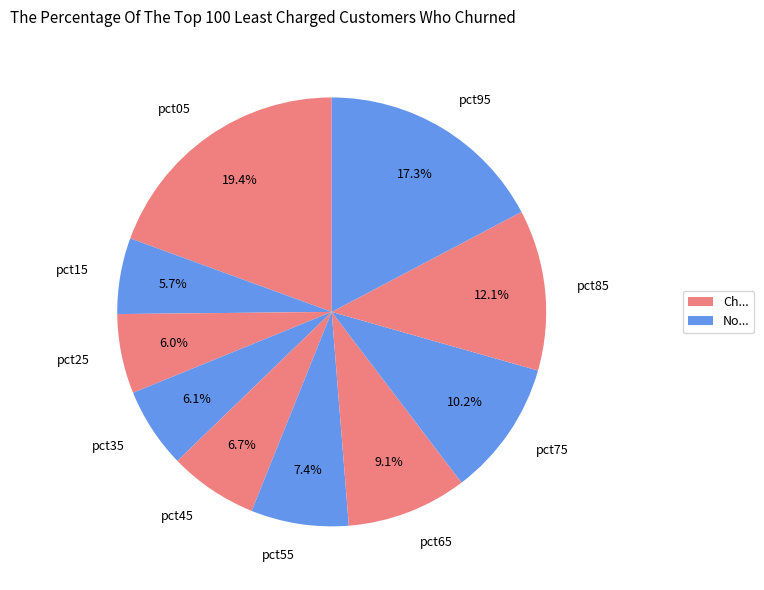

Which slice is the largest?

pct05